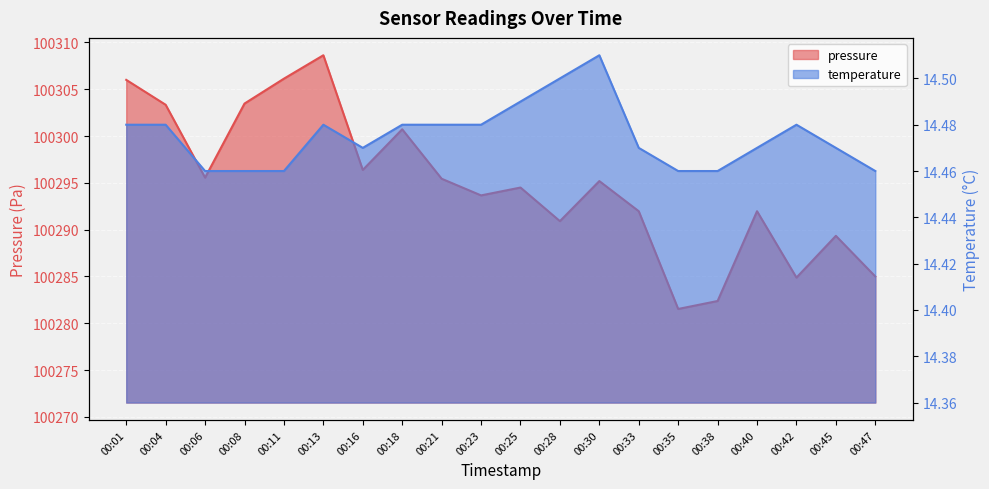

At which label is temperature closest to 14?

00:06